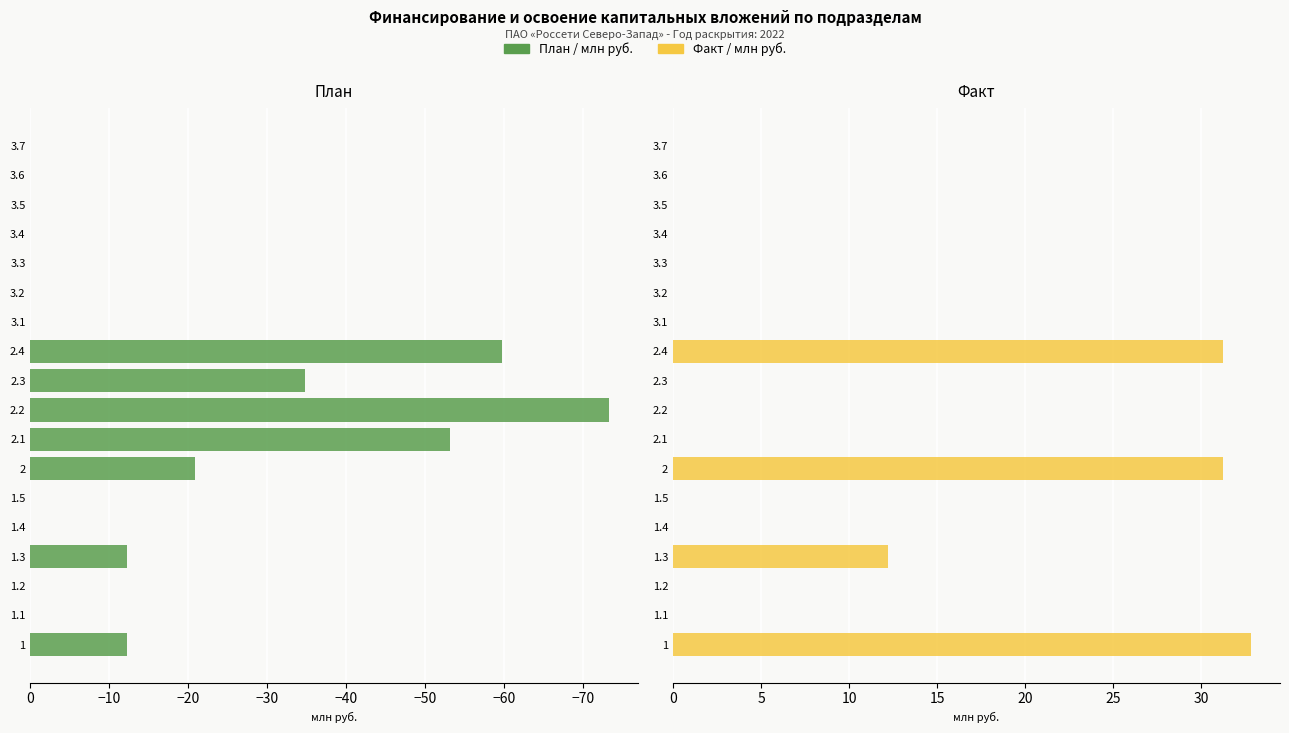

The value of План (млн руб.) at 3.6 is 0.0. True or false?

True